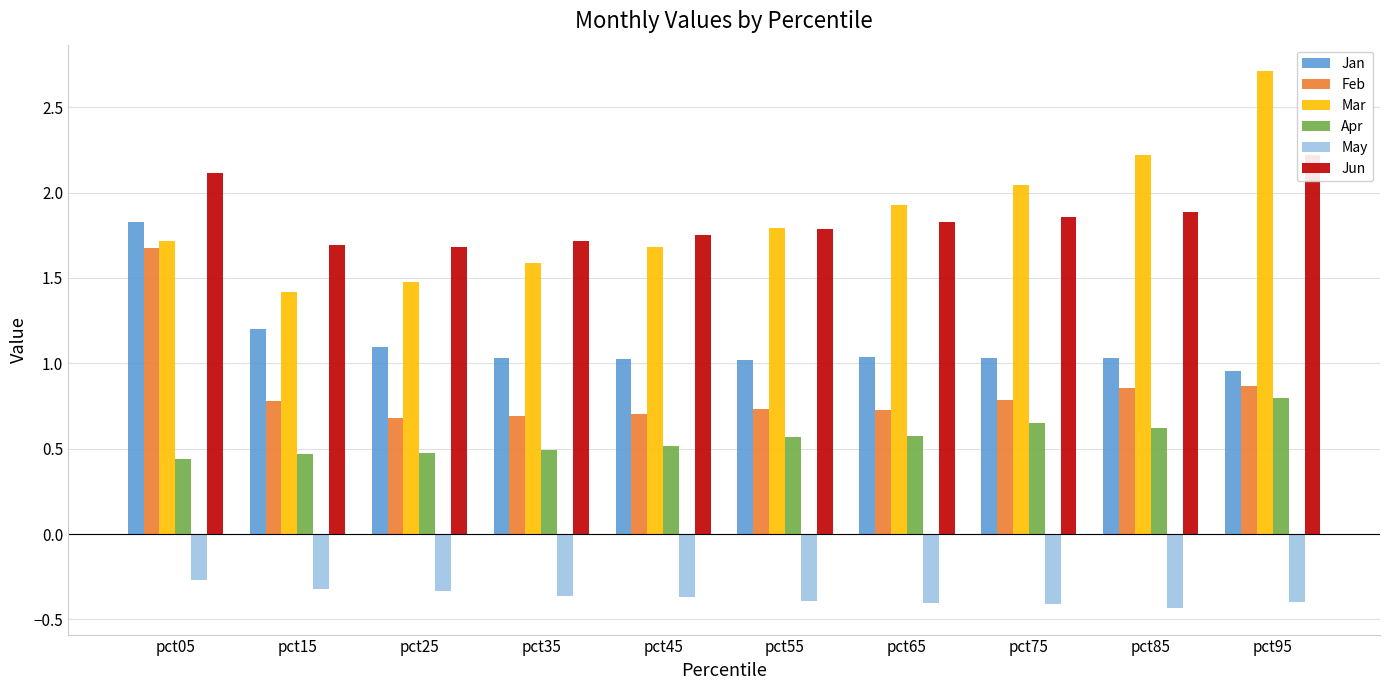

What is the value of the Mar bar at the 4th from the left?

1.6